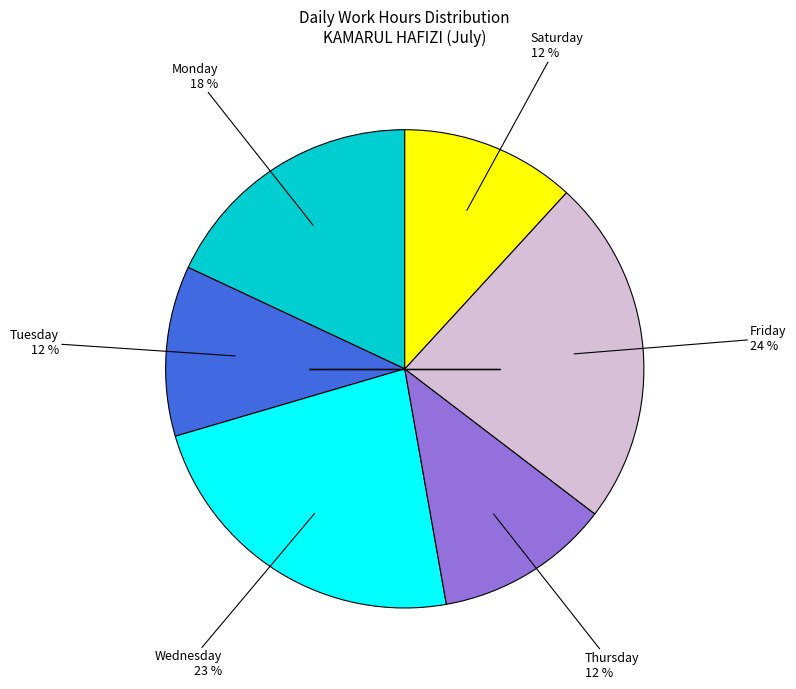

To the nearest percent, what is the difference between the largest and smallest slice percentages?

12%